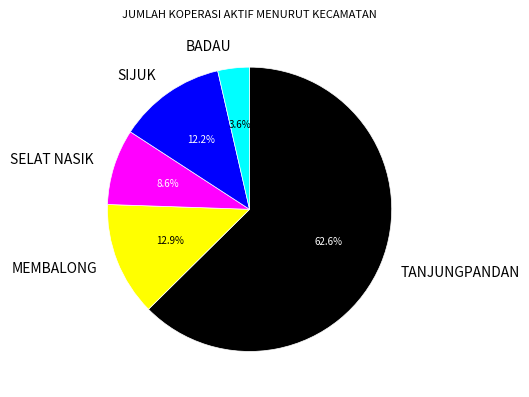

Rank the categories by value from lowest to highest.

BADAU, SELAT NASIK, SIJUK, MEMBALONG, TANJUNGPANDAN